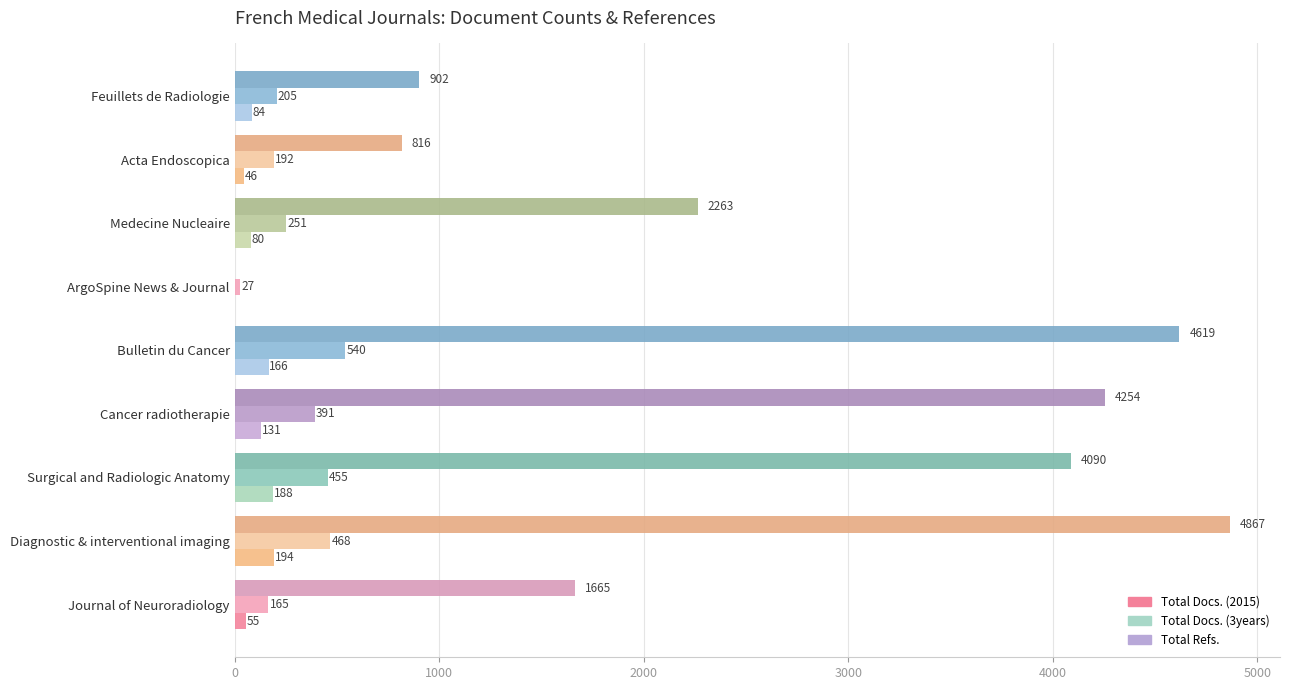

What are all the series names shown in the legend?

Total Docs. (2015), Total Docs. (3years), Total Refs.